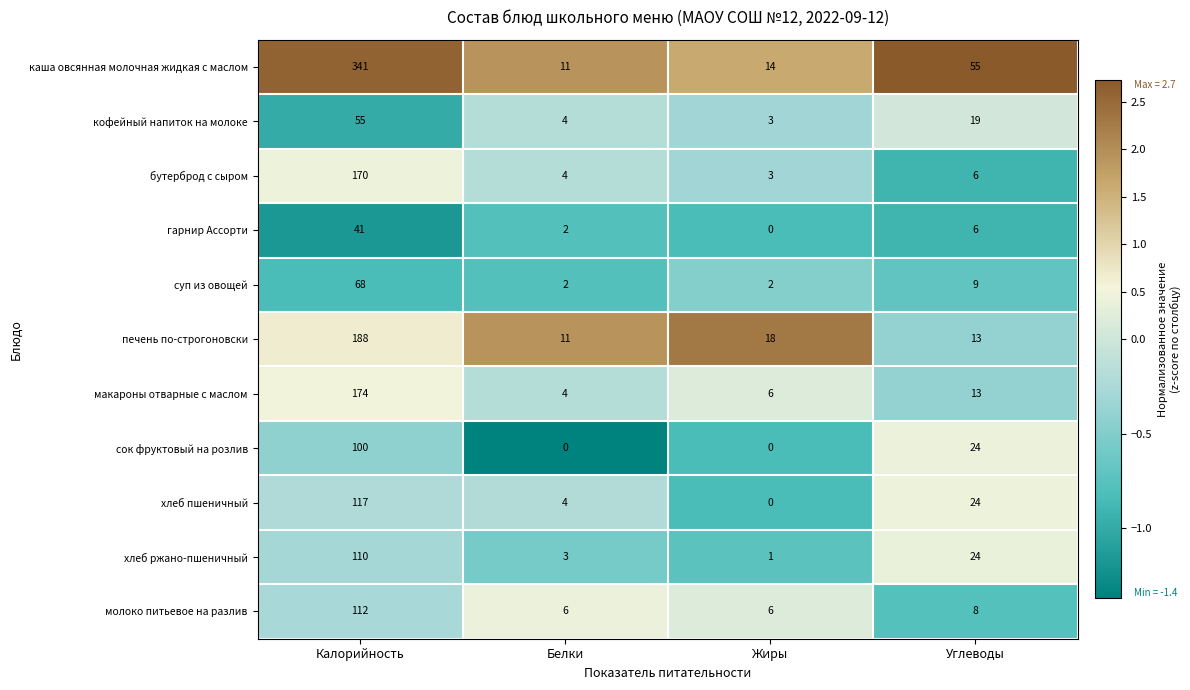

True or false: каша овсянная молочная жидкая с маслом has a value of 22 at Жиры.

False